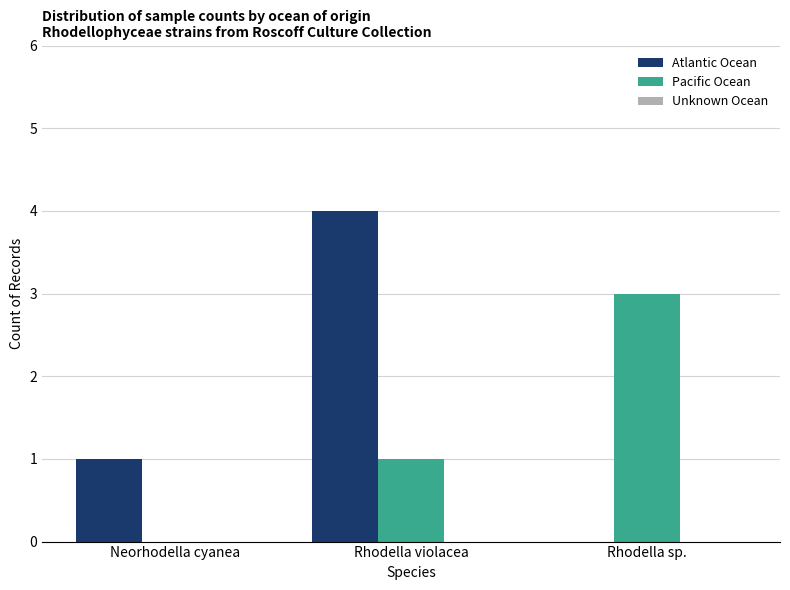

True or false: Atlantic Ocean has a value of -3 at Rhodella sp..

False